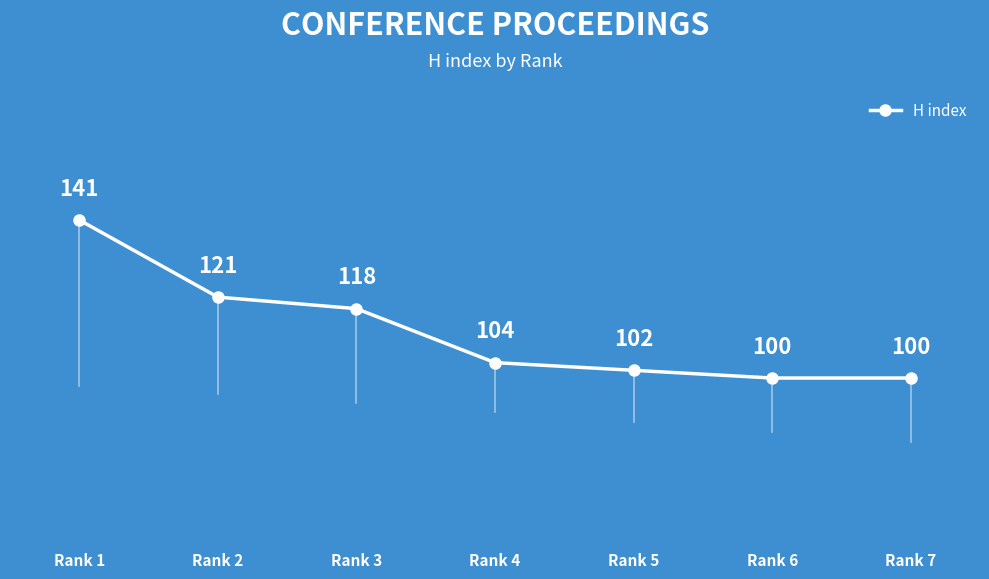

How many series are shown in this chart?

1